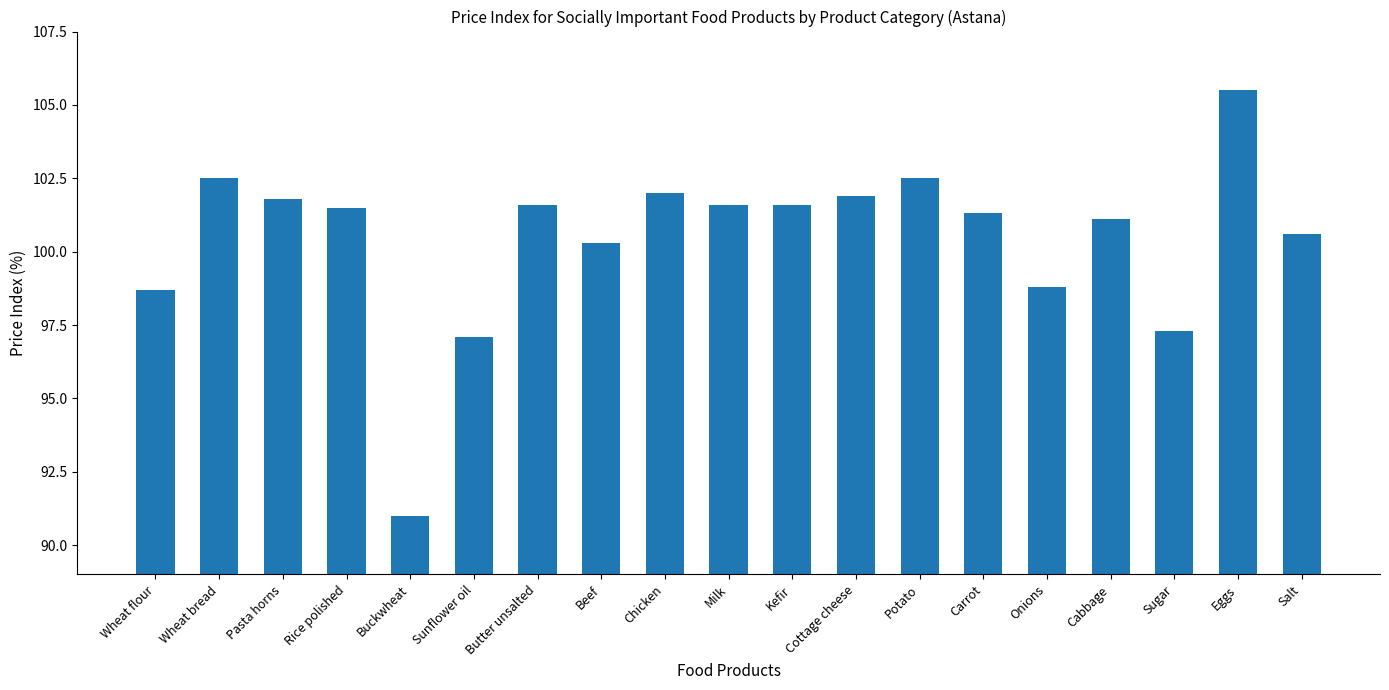

Reading left to right, extract all data points from this chart.

Wheat flour=98.7	Wheat bread=102.5	Pasta horns=101.8	Rice polished=101.5	Buckwheat=91.0	Sunflower oil=97.1	Butter unsalted=101.6	Beef=100.3	Chicken=102.0	Milk=101.6	Kefir=101.6	Cottage cheese=101.9	Potato=102.5	Carrot=101.3	Onions=98.8	Cabbage=101.1	Sugar=97.3	Eggs=105.5	Salt=100.6